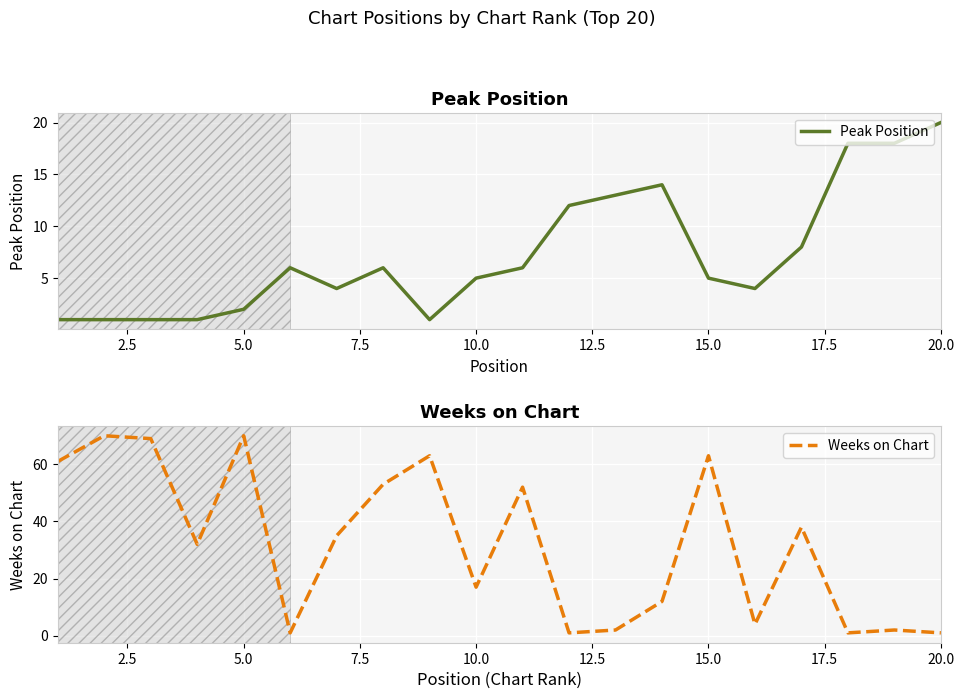

How many interior local peaks does the Weeks on Chart series have?

7